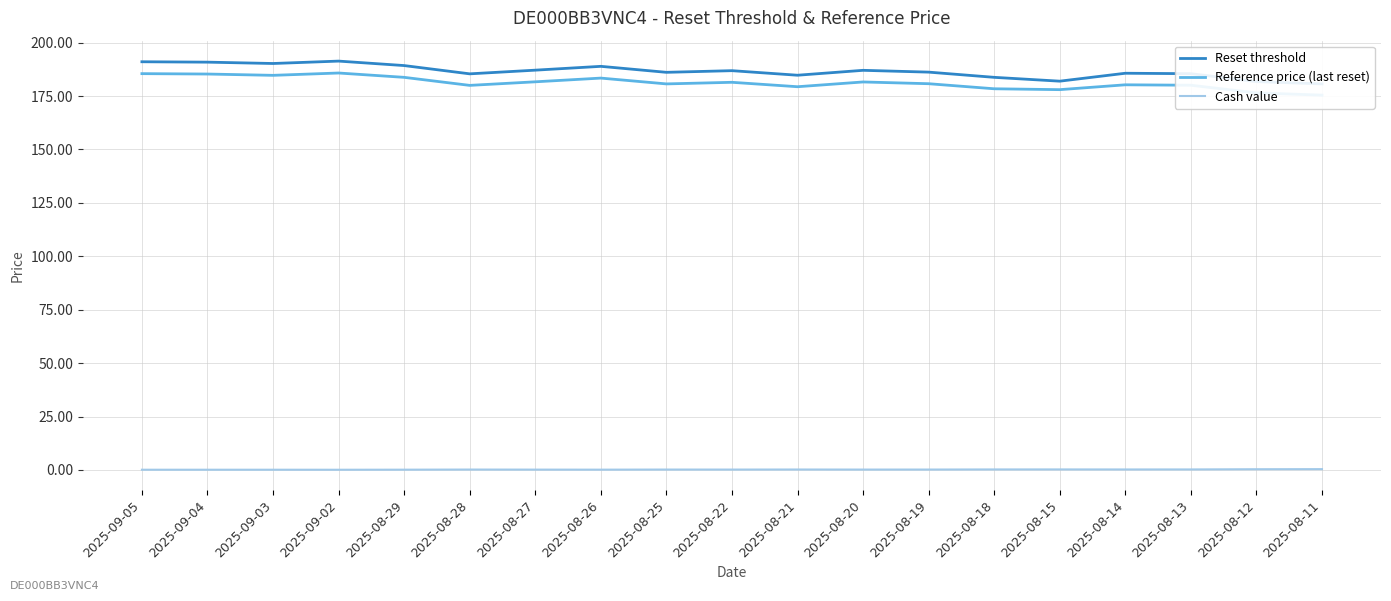

How many lines are shown in the chart?

3